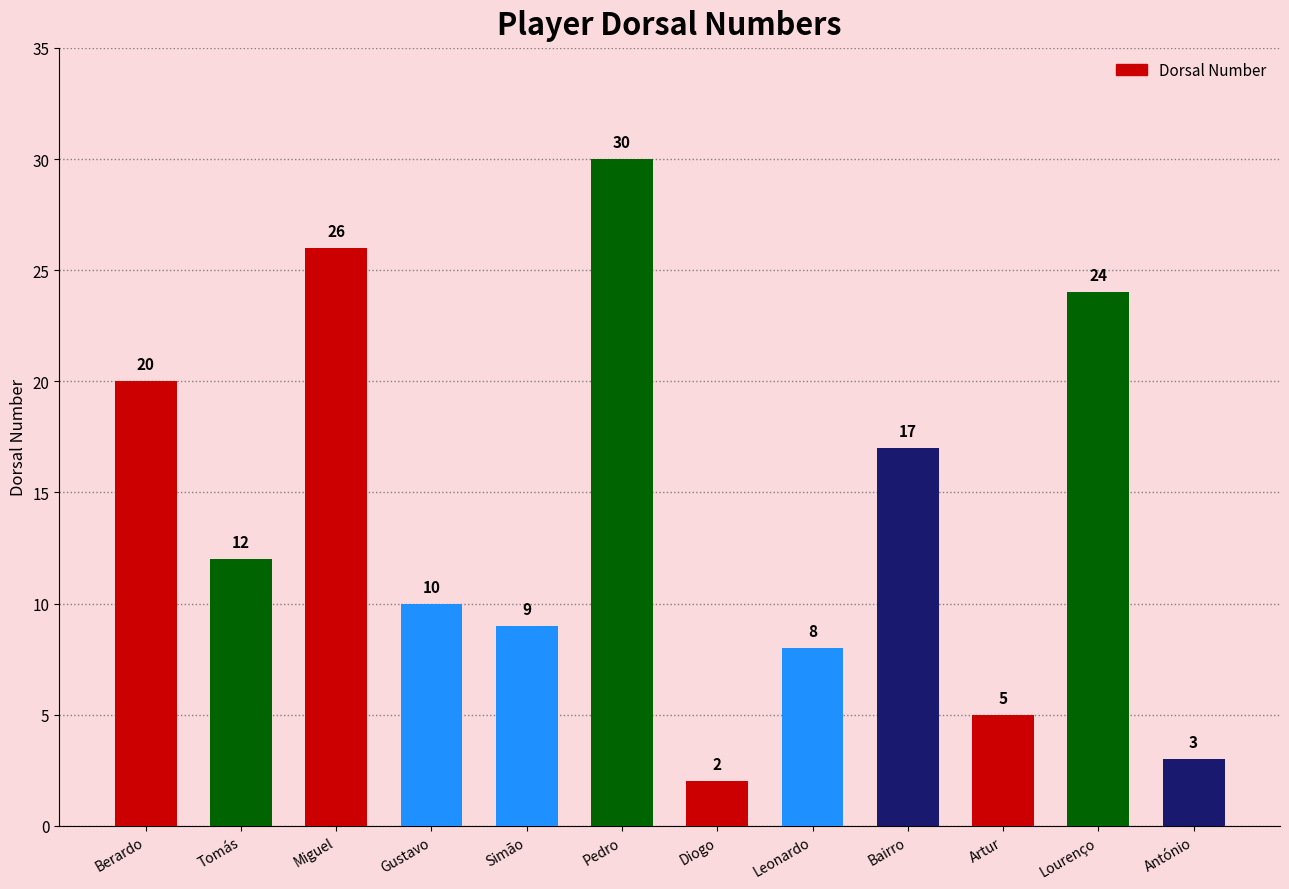

What is the ratio of the value at Leonardo to the value at Bairro?

0.5